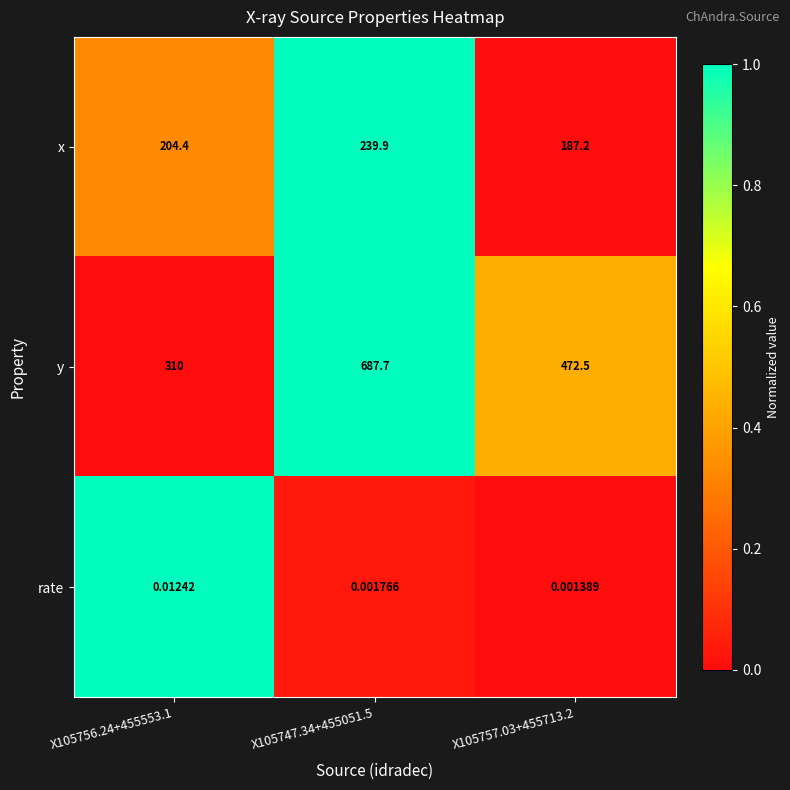

At how many categories does at least one series exceed 0?

3